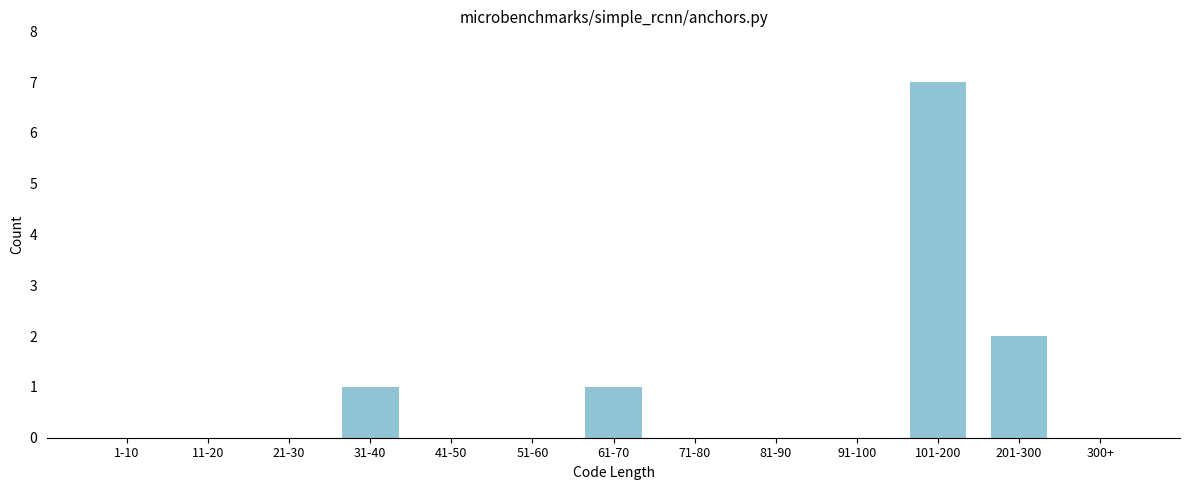

Reading left to right, what are all the values shown in this chart?

1-10=0	11-20=0	21-30=0	31-40=1	41-50=0	51-60=0	61-70=1	71-80=0	81-90=0	91-100=0	101-200=7	201-300=2	300+=0